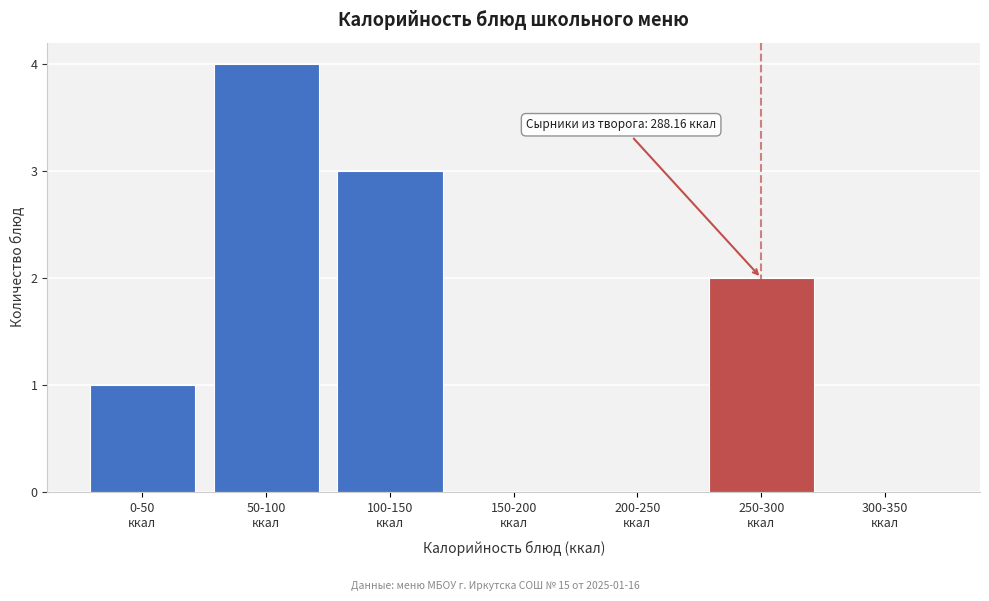

What is the maximum value shown in the chart?

4